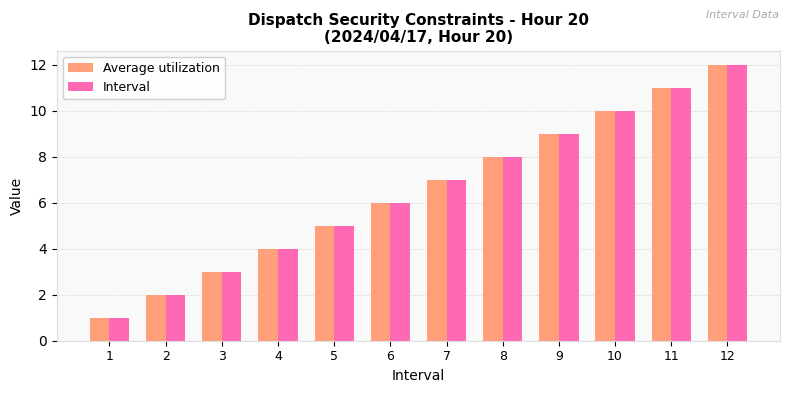

What is the greatest value displayed?

12